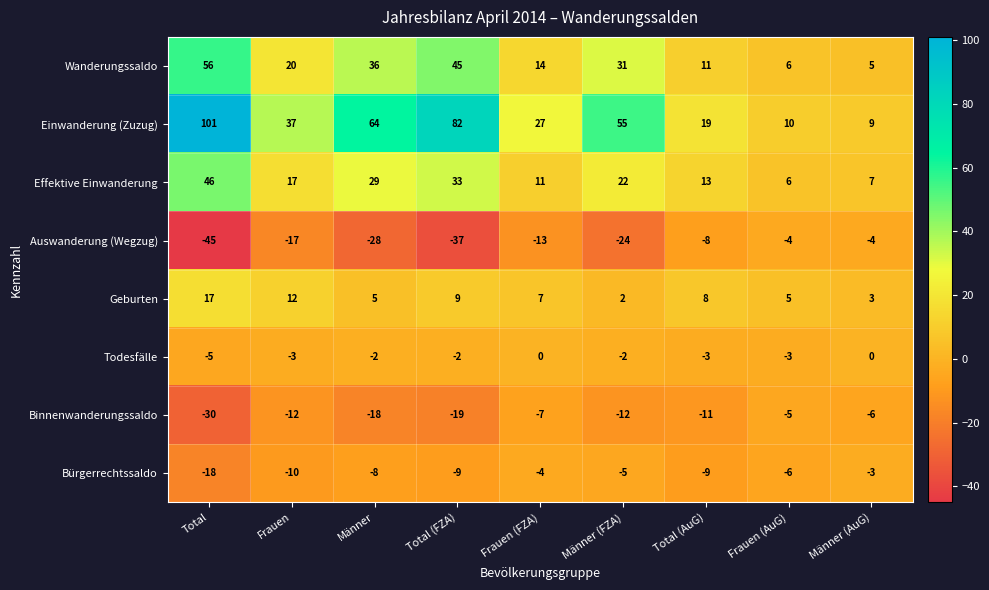

What is the sum of the Binnenwanderungssaldo values at Total (AuG) and Total (FZA)?

-30